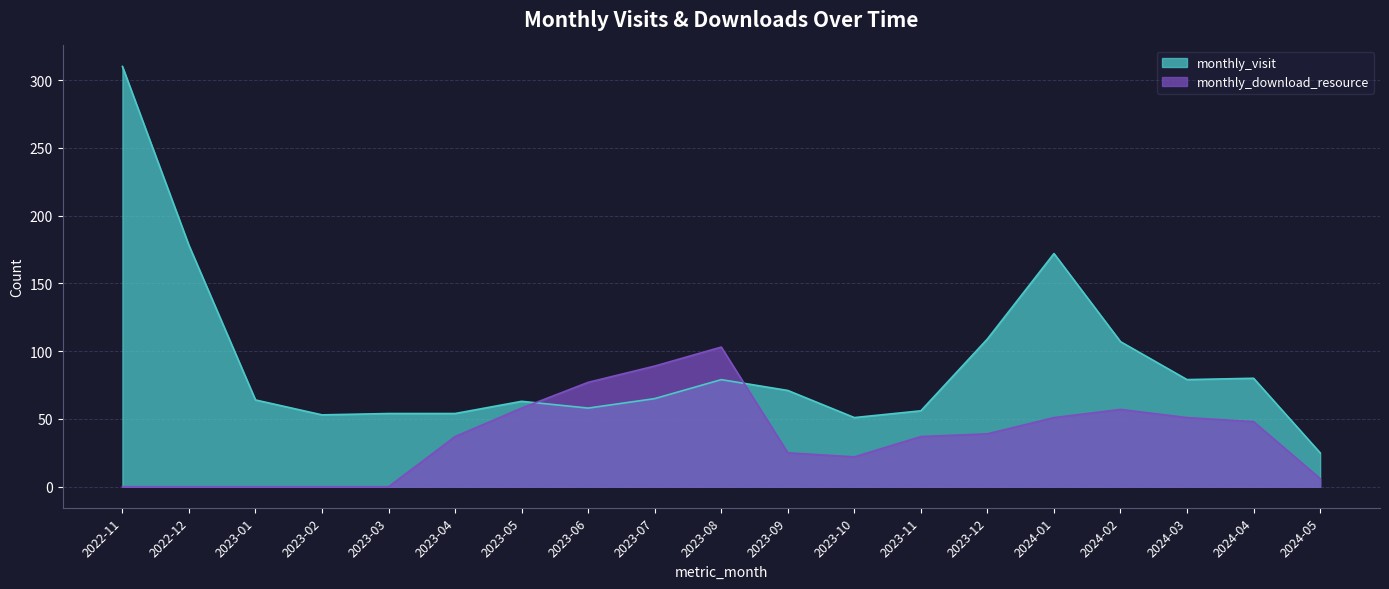

Reading left to right, list all the values displayed in this chart.

monthly_visit: 310	178	64	53	54	54	63	58	65	79	71	51	56	109	172	107	79	80	25
monthly_download_resource: 0	0	0	0	0	37	58	77	89	103	25	22	37	39	51	57	51	48	6